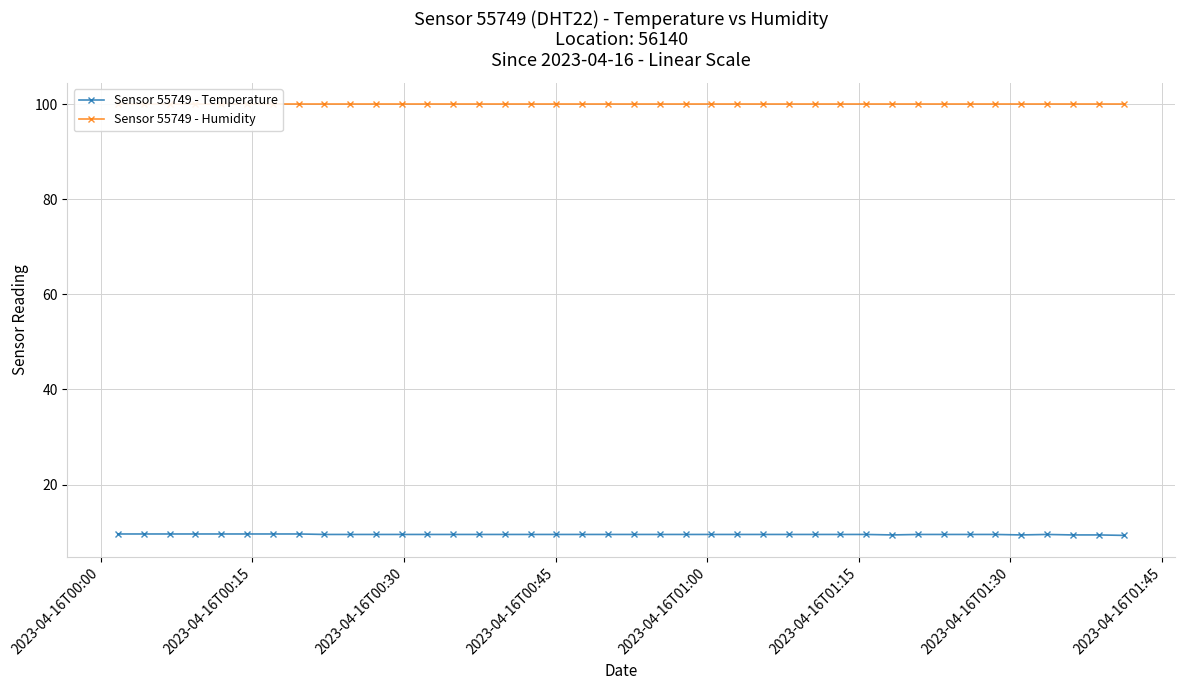

True or false: Sensor 55749 - Humidity has more than 2 interior local peaks.

False